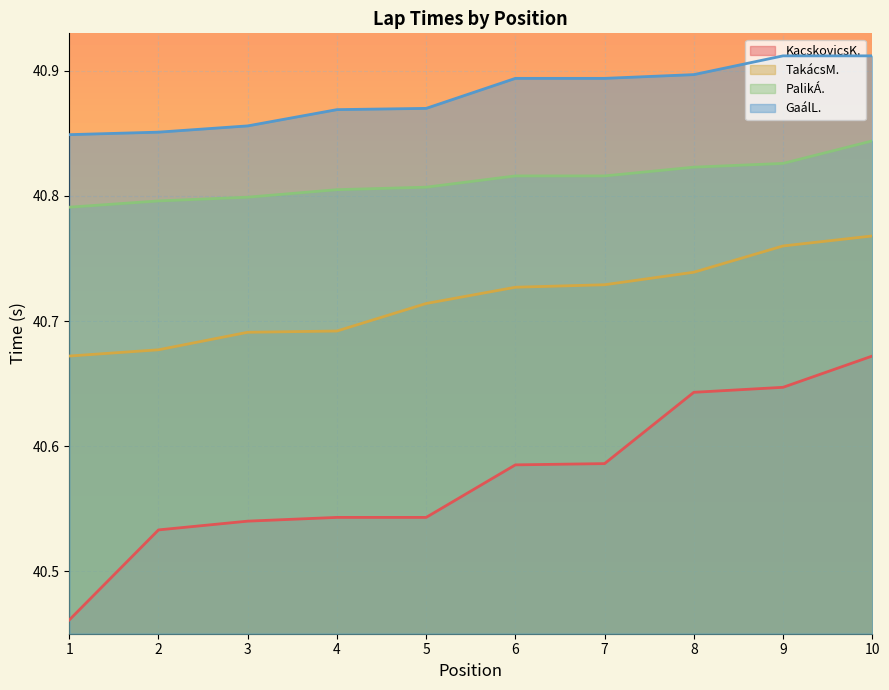

Count the number of categories in the chart.

10